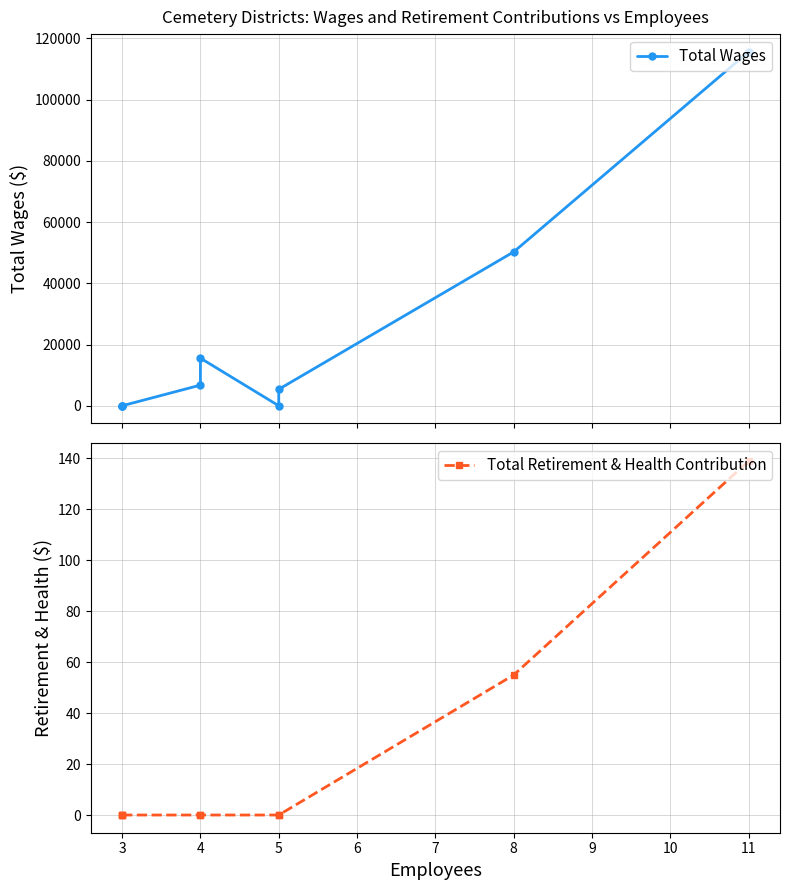

What is the average value of the Total Retirement & Health Contribution series?

22